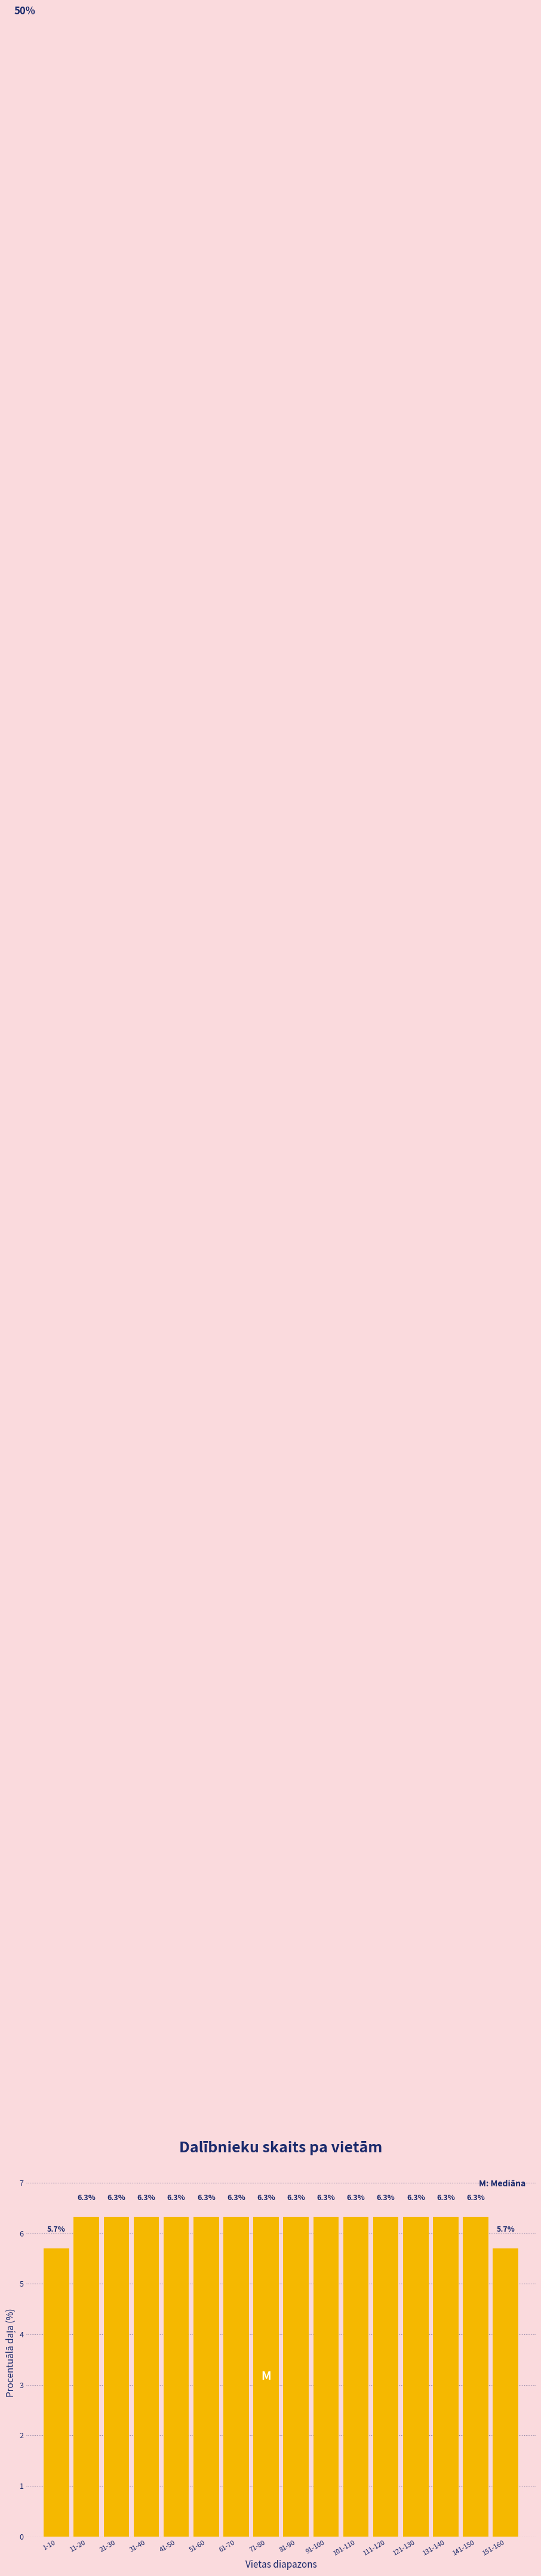

Reading right to left, extract all data points from this chart.

151-160=5.7	141-150=6.3	131-140=6.3	121-130=6.3	111-120=6.3	101-110=6.3	91-100=6.3	81-90=6.3	71-80=6.3	61-70=6.3	51-60=6.3	41-50=6.3	31-40=6.3	21-30=6.3	11-20=6.3	1-10=5.7